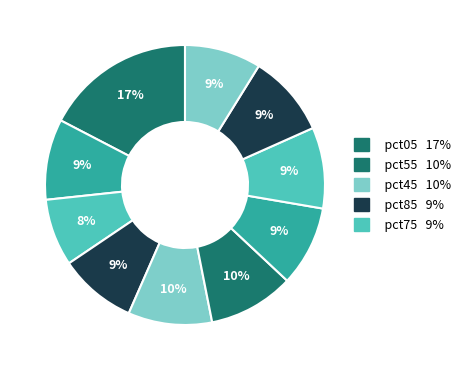

Is there a majority slice in this chart?

No